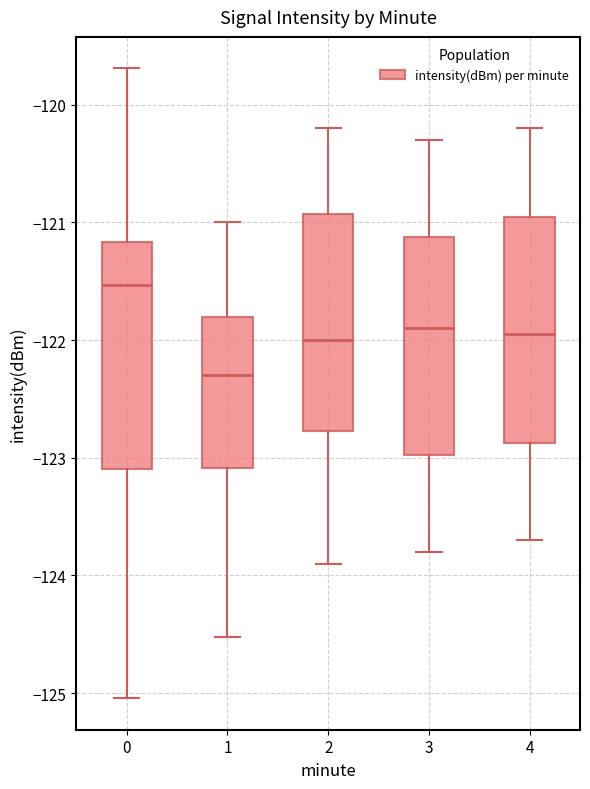

Reading left to right, transcribe this box plot: for each box, give where its median line is, the range the box spans, and where its two whiskers end, as read against the y-axis. The values are not printed on the chart, so give them approximately, as read against the axis.

0: median -121.5, box -123.1 to -121.2, whiskers -125.0 to -119.7
1: median -122.3, box -123.1 to -121.8, whiskers -124.5 to -121.0
2: median -122.0, box -122.8 to -120.9, whiskers -123.9 to -120.2
3: median -121.9, box -123.0 to -121.1, whiskers -123.8 to -120.3
4: median -121.9, box -122.9 to -120.9, whiskers -123.7 to -120.2